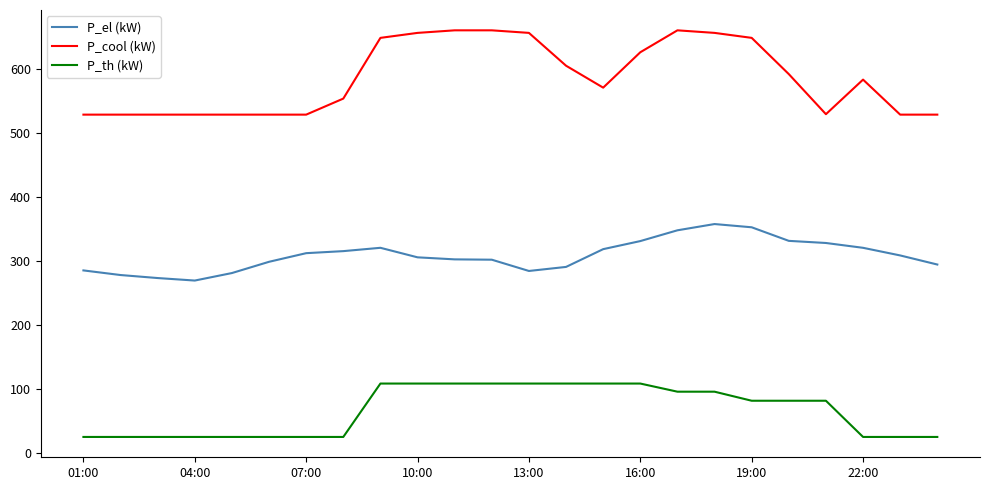

What is the difference between the maximum and minimum values in the P_el (kW) series?

88.2